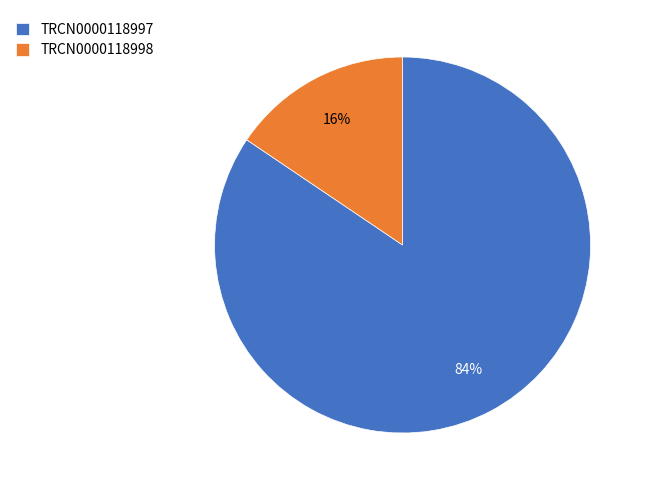

Which has a higher value, TRCN0000118997 or TRCN0000118998?

TRCN0000118997